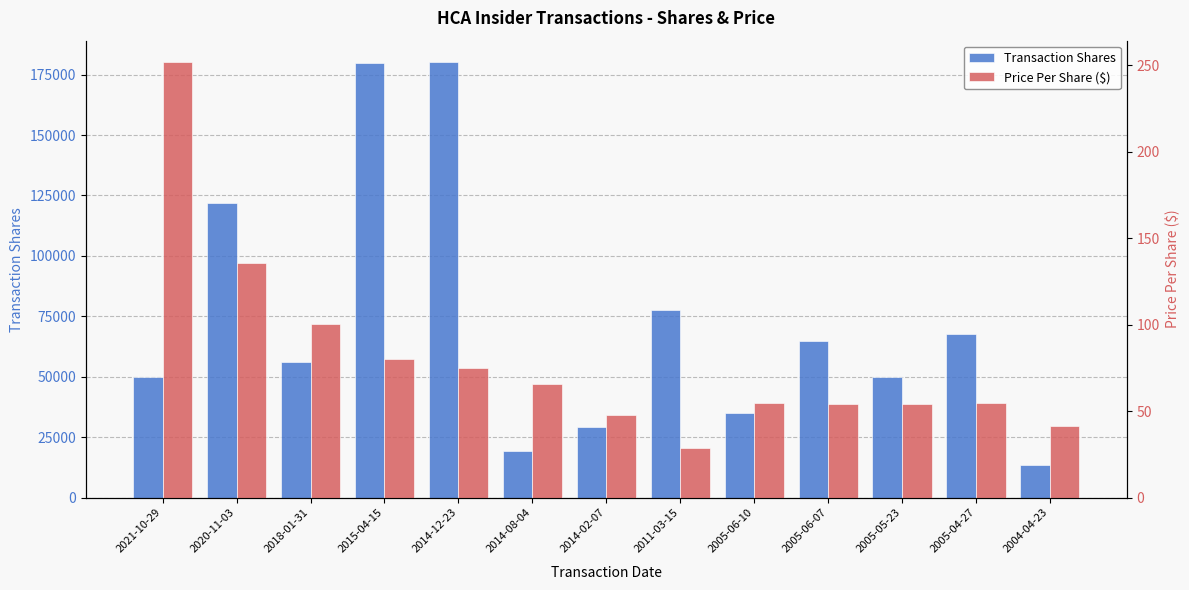

Reading right to left, what are all the values shown in this chart?

Transaction Shares: 2004-04-23=13674.0	2005-04-27=67500.0	2005-05-23=50000.0	2005-06-07=65000.0	2005-06-10=35000.0	2011-03-15=77716.0	2014-02-07=29016.0	2014-08-04=19374.0	2014-12-23=180051.0	2015-04-15=180000.0	2018-01-31=56000.0	2020-11-03=121875.0	2021-10-29=50000.0
Price Per Share ($): 2004-04-23=41.5	2005-04-27=54.7	2005-05-23=54.0	2005-06-07=54.4	2005-06-10=54.9	2011-03-15=28.9	2014-02-07=48.0	2014-08-04=66.0	2014-12-23=75.0	2015-04-15=80.0	2018-01-31=100.5	2020-11-03=135.6	2021-10-29=251.7